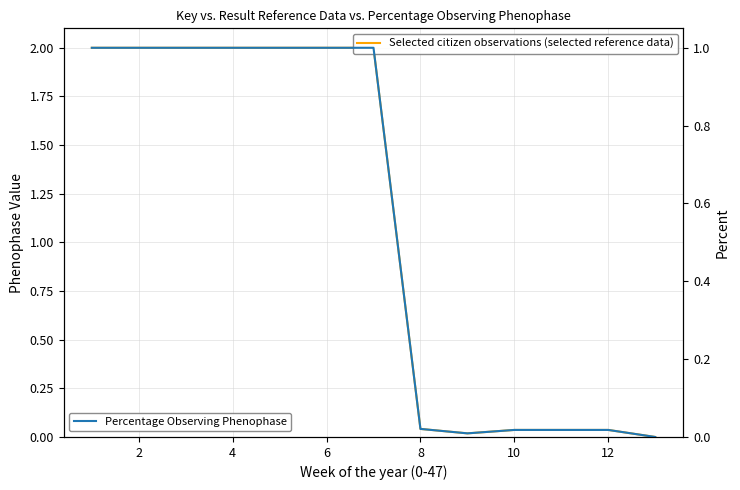

How many lines are shown in the chart?

2